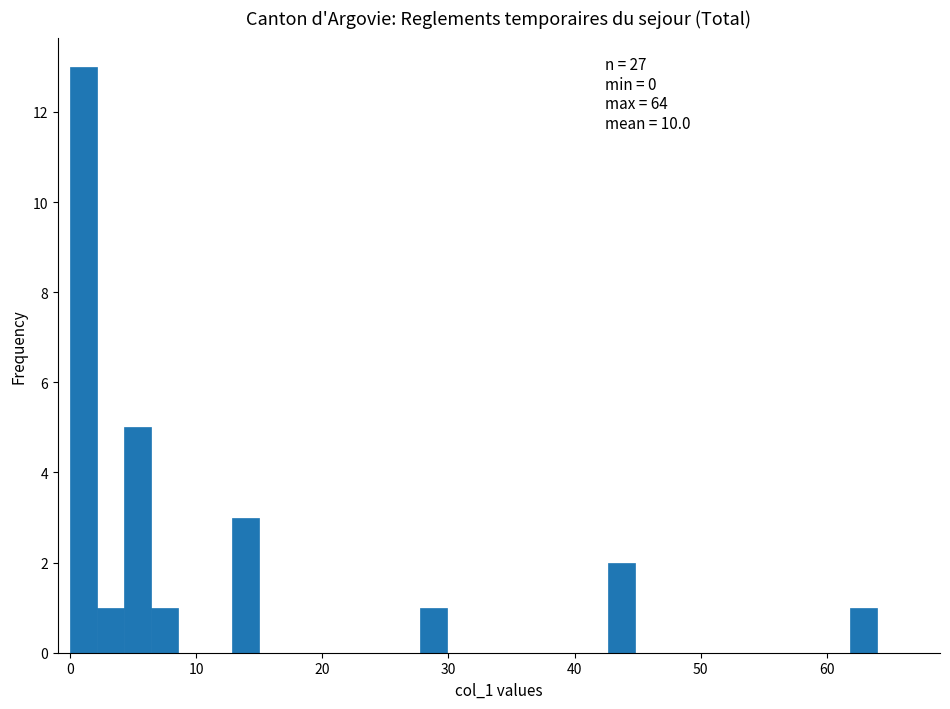

Read against the x-axis, roughly where is the centre of the tallest bar?

1